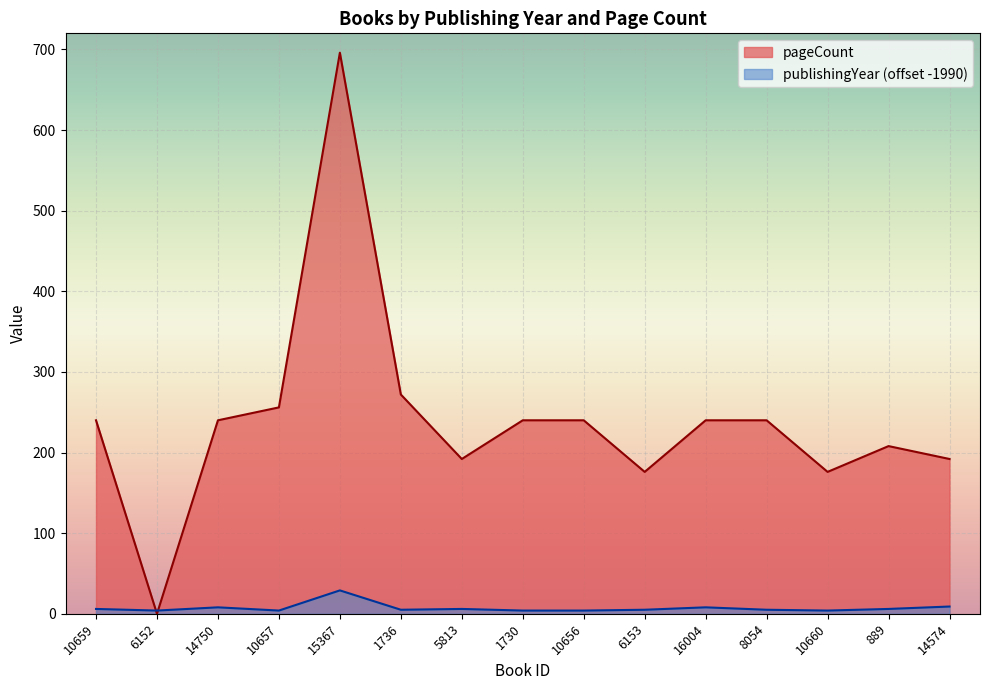

What is the sum of all publishingYear values?

107